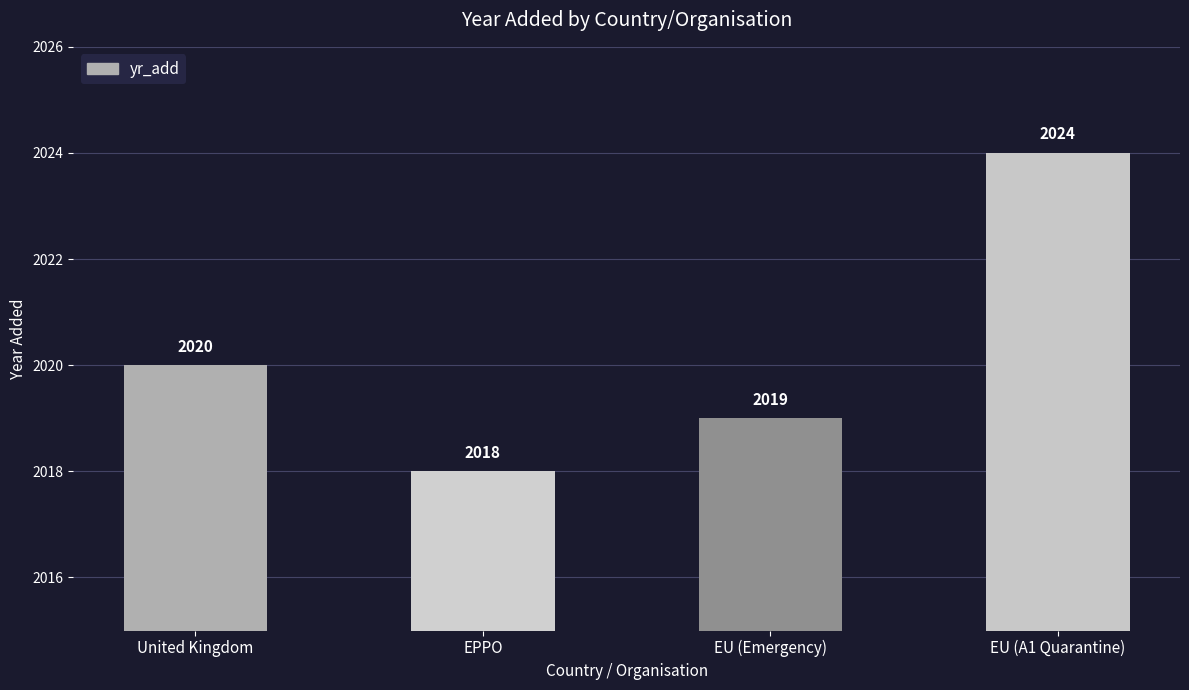

Which has a higher value, EU (A1 Quarantine) or United Kingdom?

EU (A1 Quarantine)